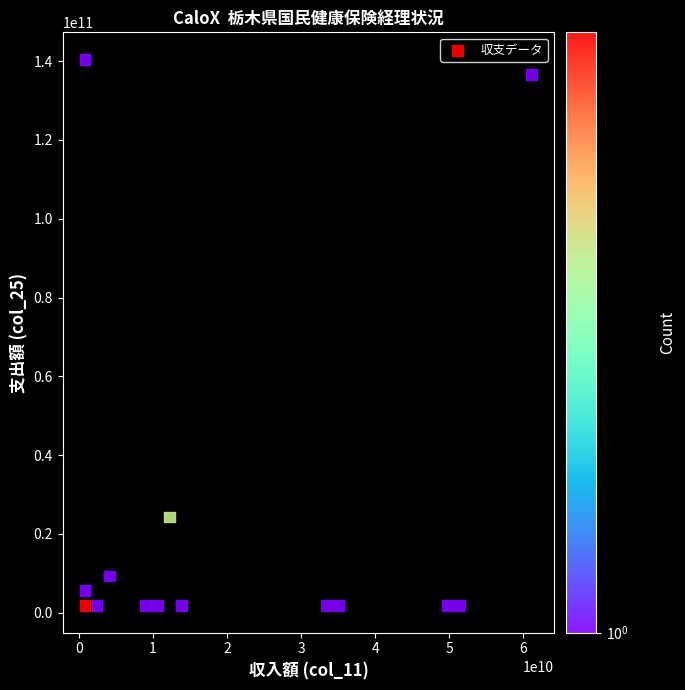

What is the range of X values (max minus min)?

60316059156.7